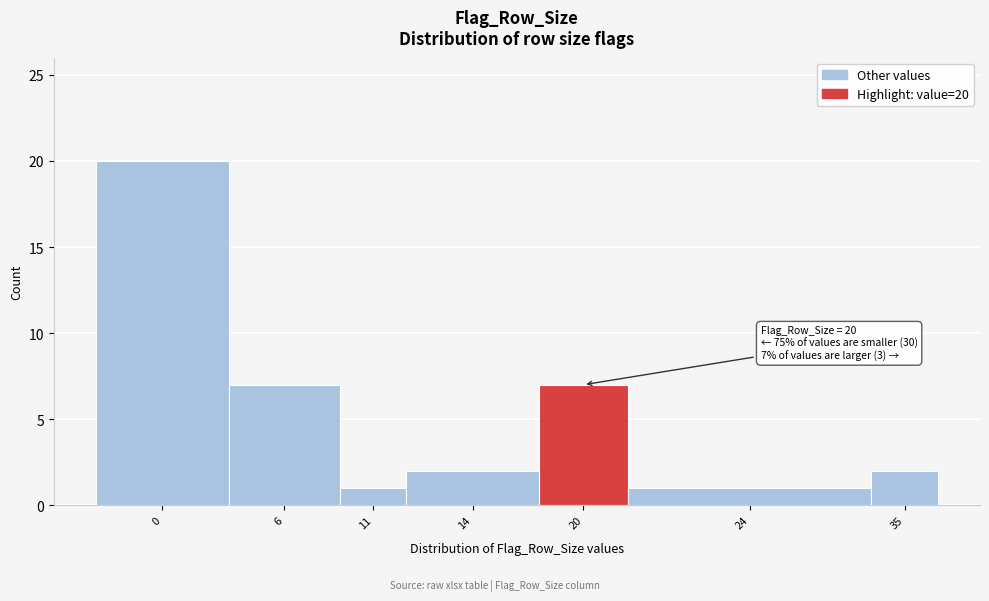

Reading right to left, list all the values displayed in this chart.

35=2	24=1	20=7	14=2	11=1	6=7	0=20